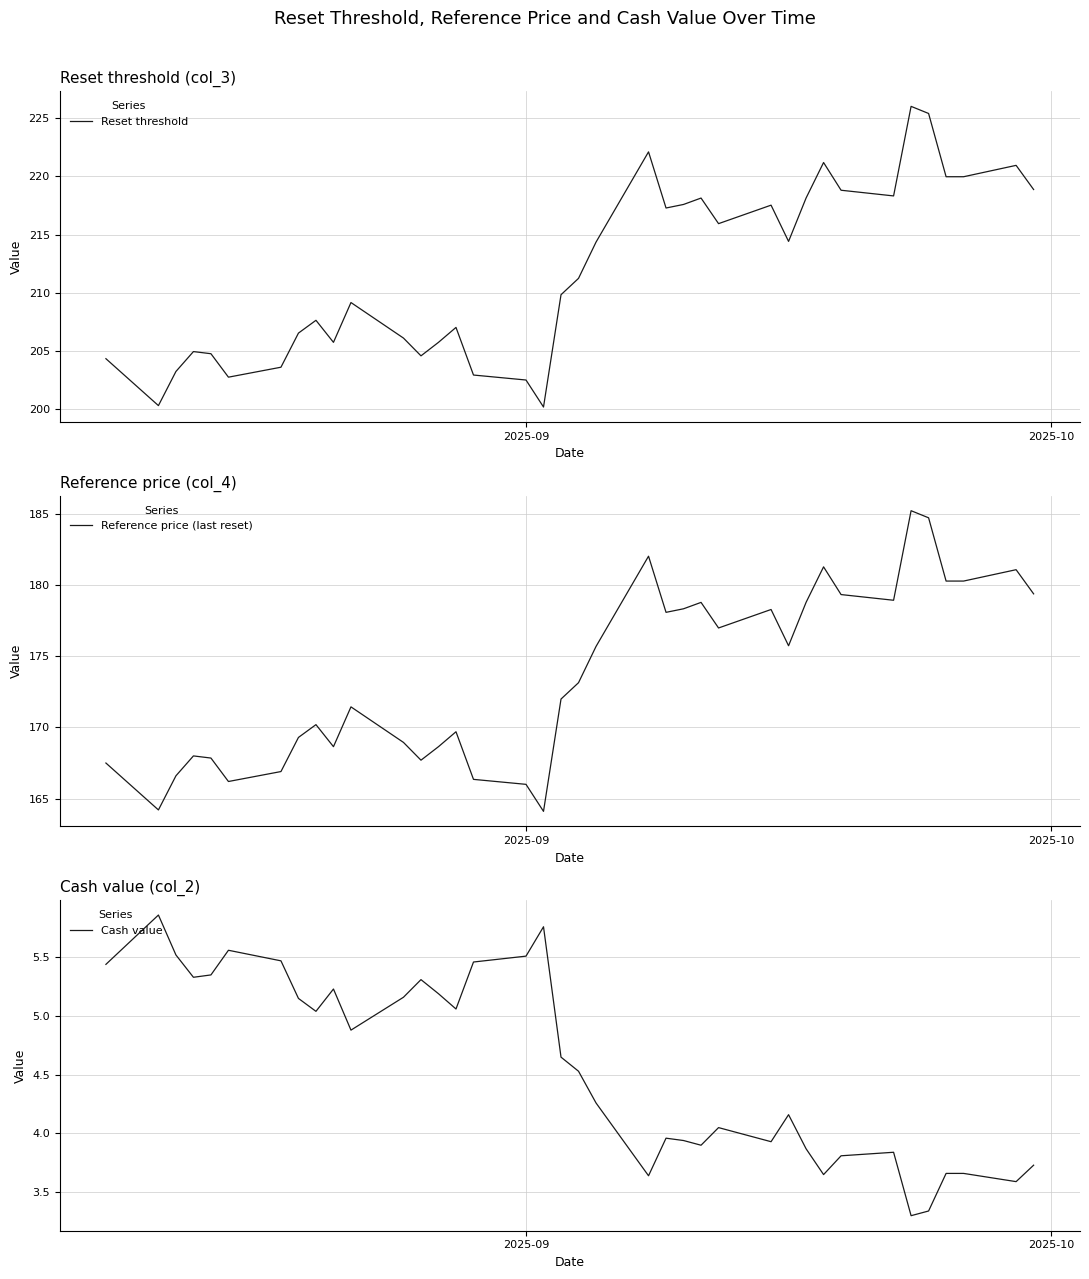

What is the maximum value for Reset threshold?

226.0